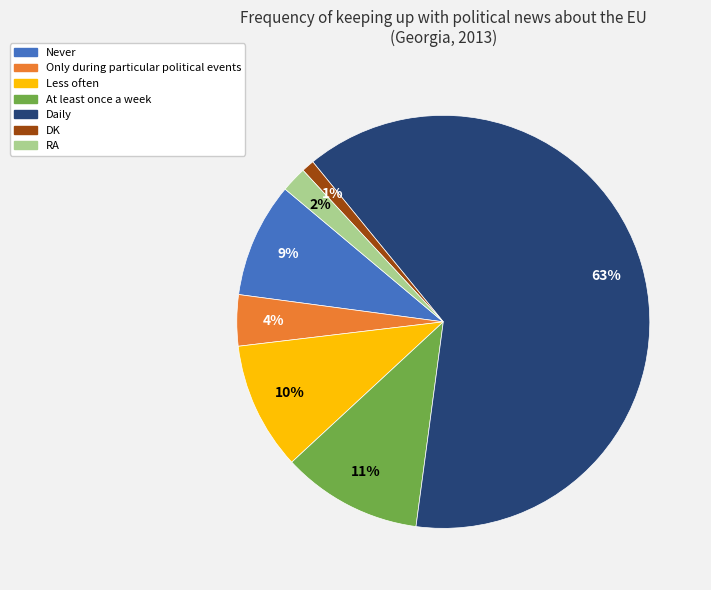

Does Daily represent more than half of the total?

Yes